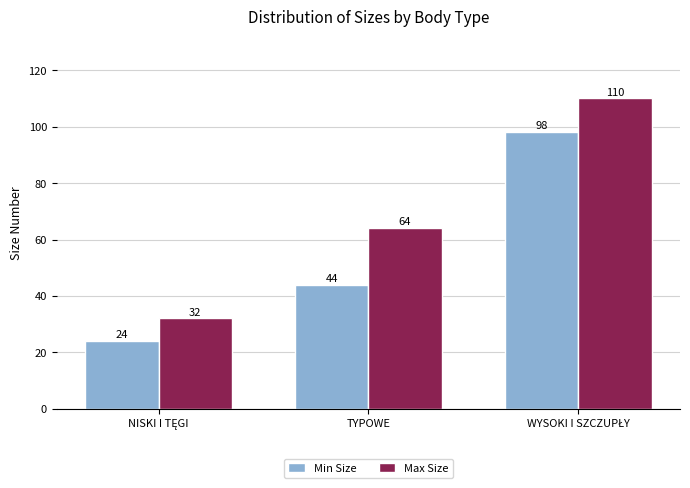

At which label is Max Size closest to 71?

TYPOWE